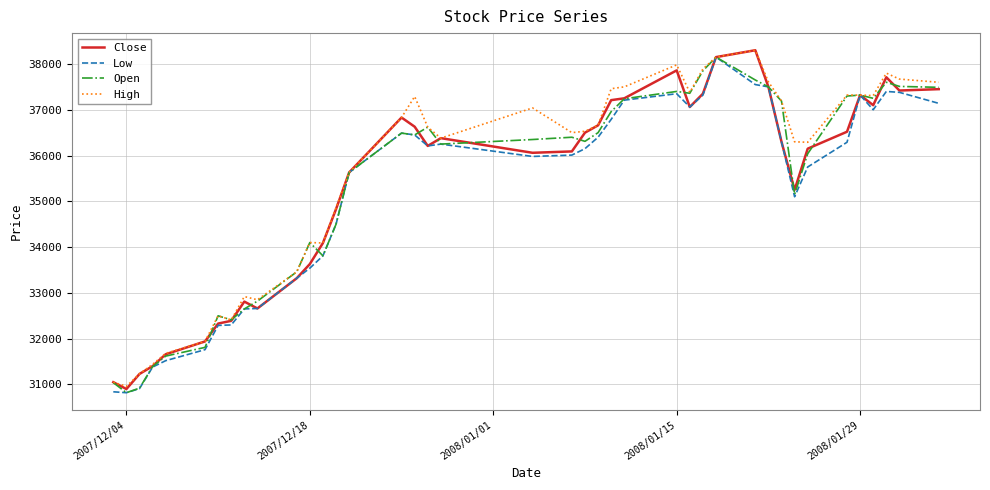

What is the maximum value shown in the chart?

38300